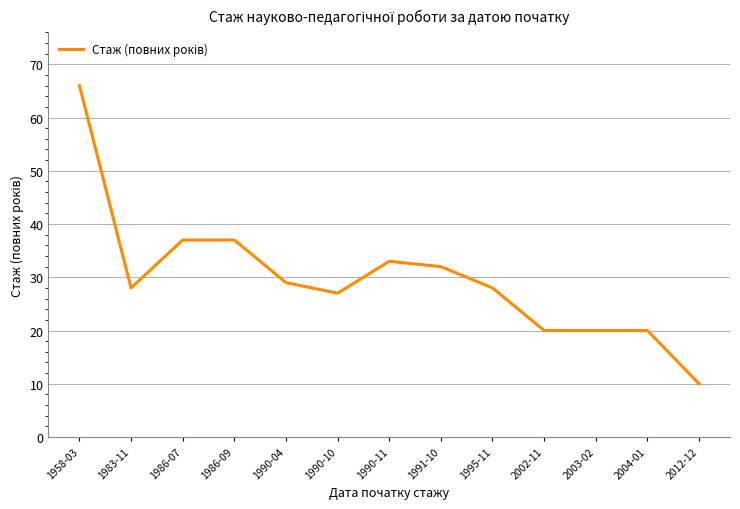

What position from the left is 1986-09?

4